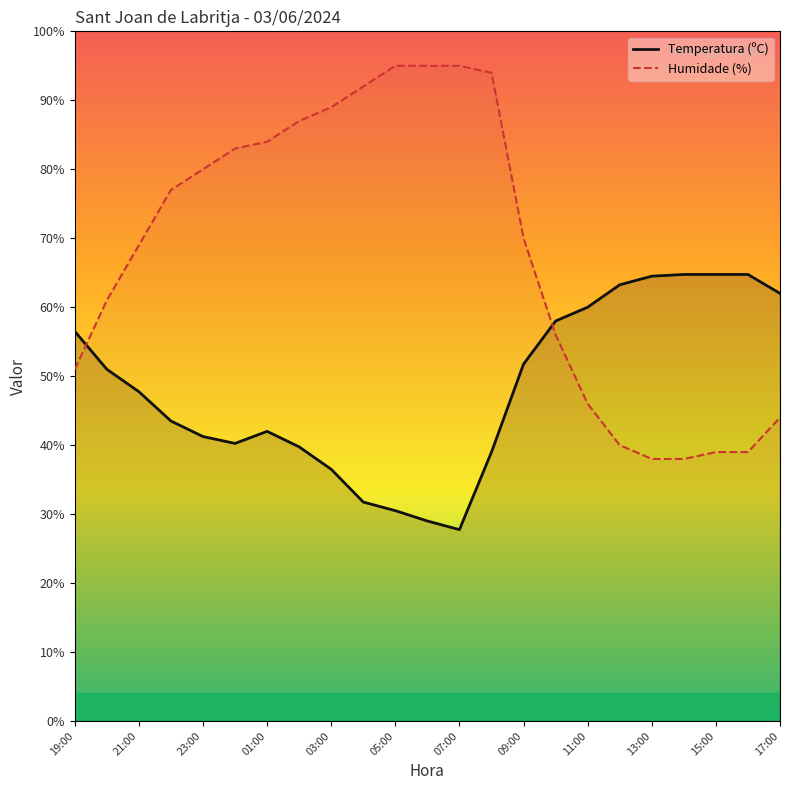

Read the Humidade (%) value at 13:00.

38.0